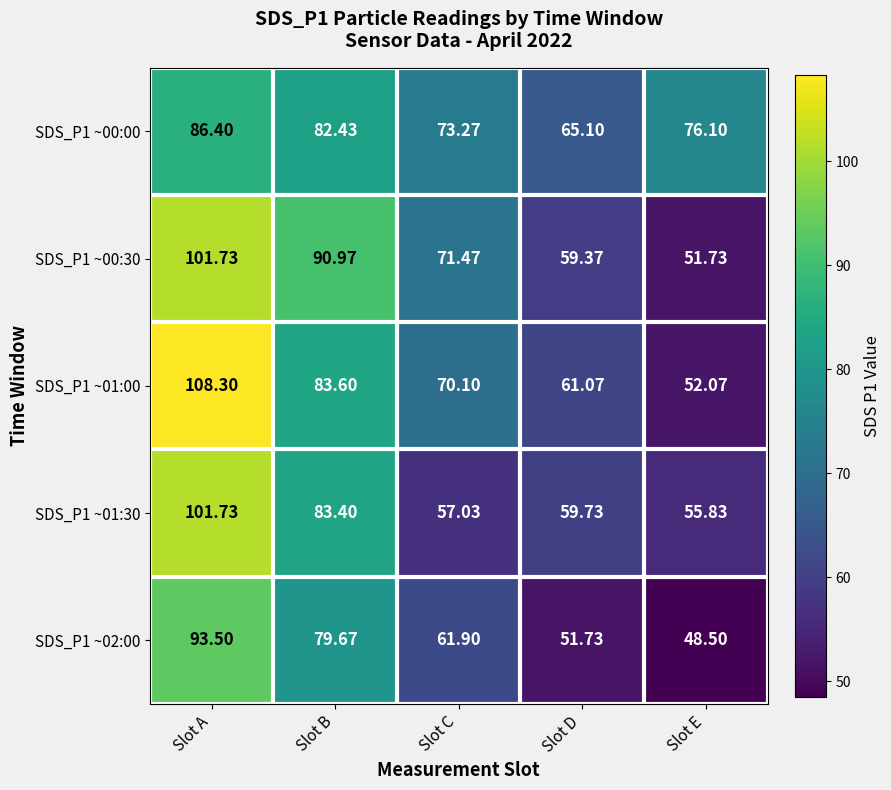

At which category is the sum across all series the highest?

Slot A